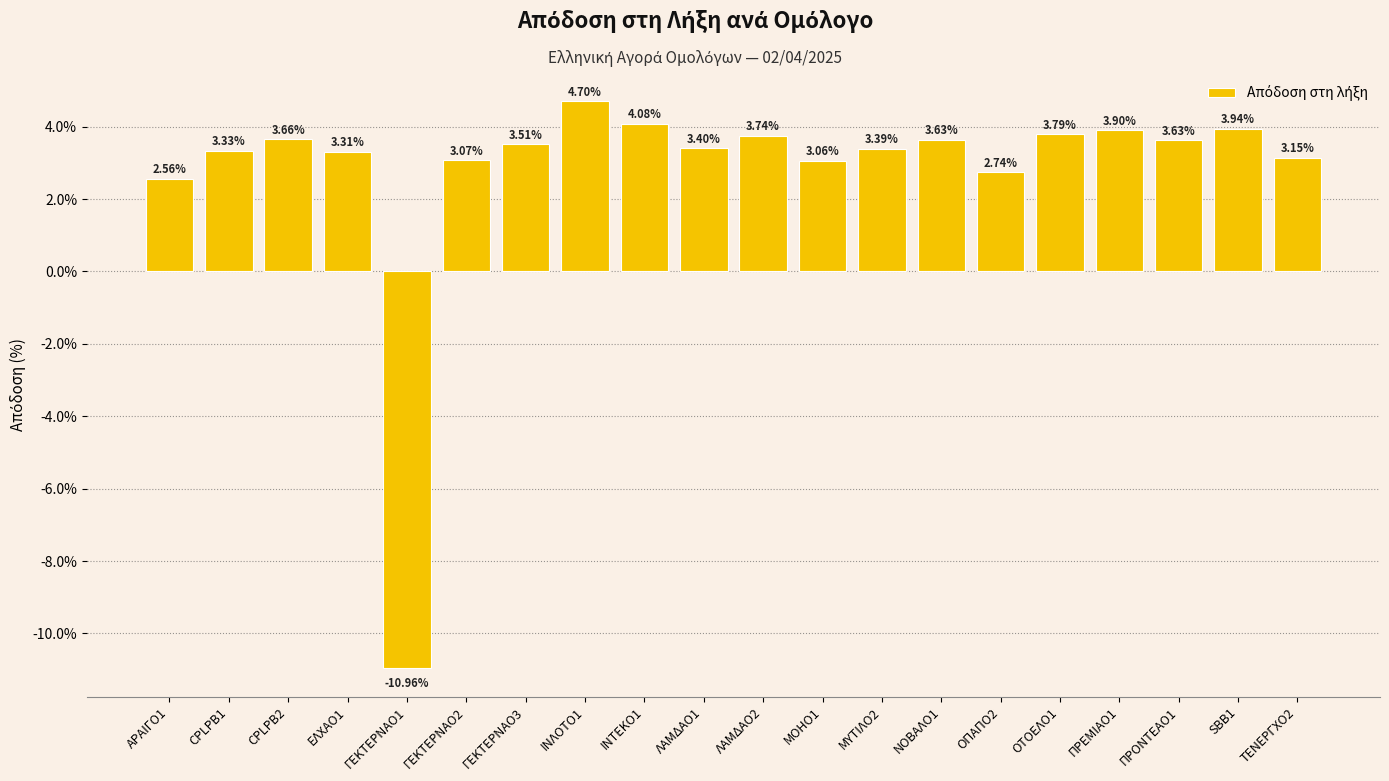

At which label does the data first exceed 3?

CPLPB1